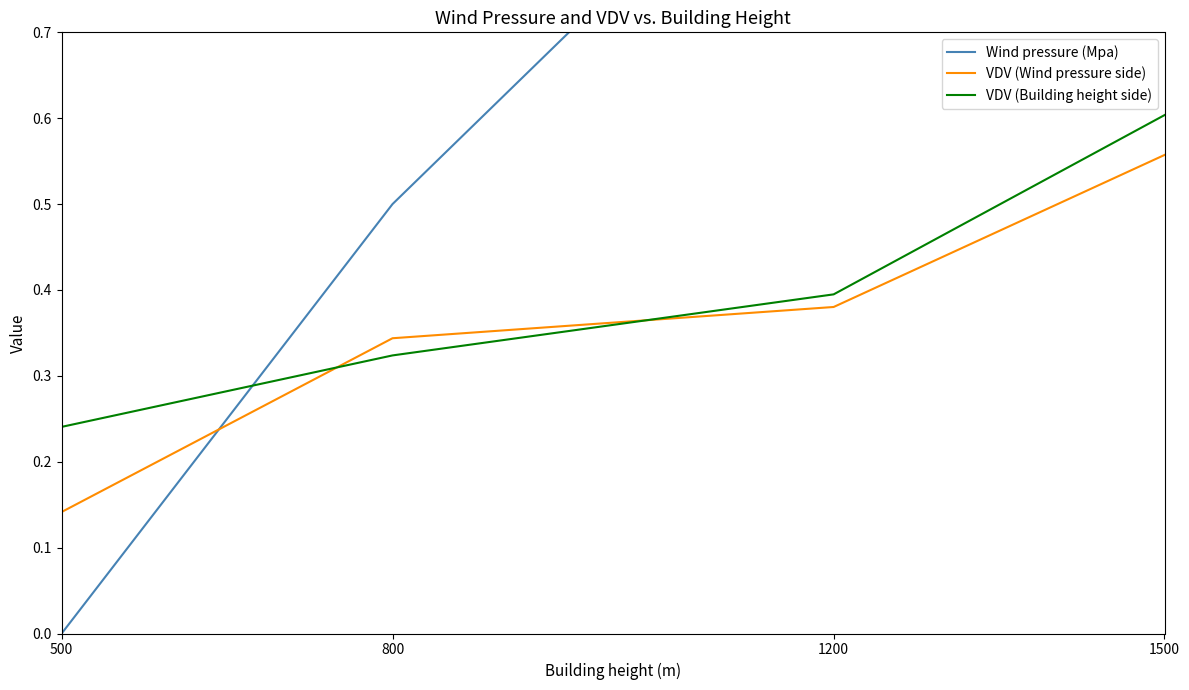

Reading right to left, extract all data points from this chart.

Wind pressure (Mpa): 2.0	1.0	0.5	0.0
VDV (Wind pressure side): 0.6	0.4	0.3	0.1
VDV (Building height side): 0.6	0.4	0.3	0.2